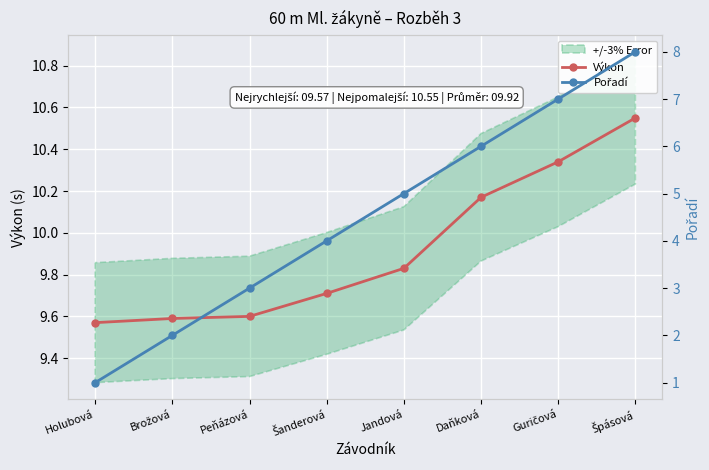

What is the label of the 7th point from the left?

Guričová